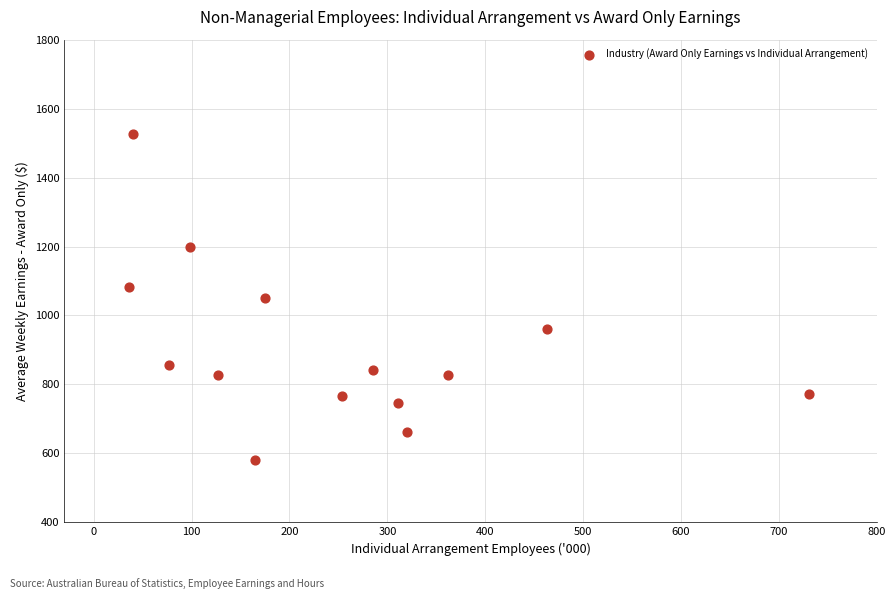

What is the range of Y values (max minus min)?

947.6